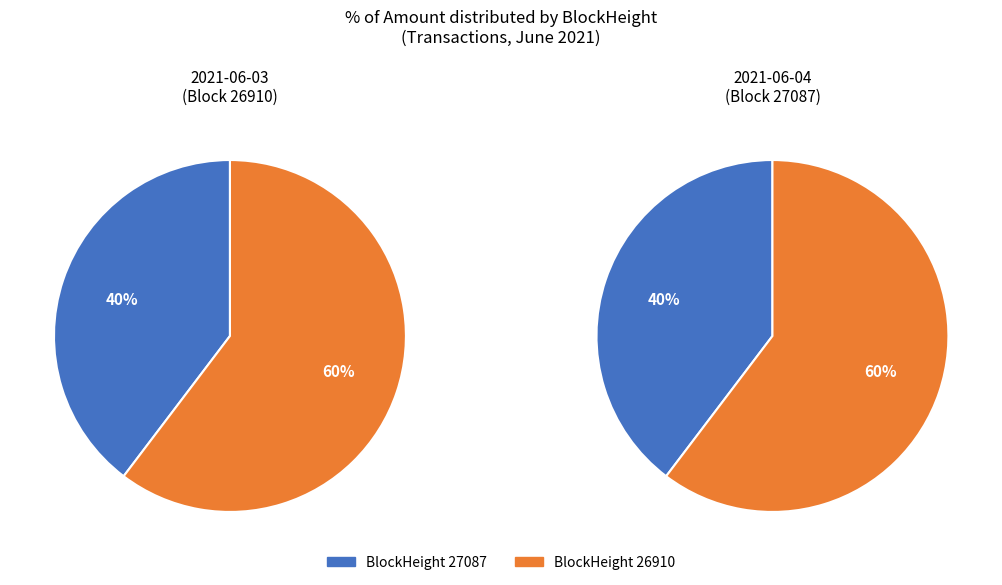

What is the majority slice?

26910